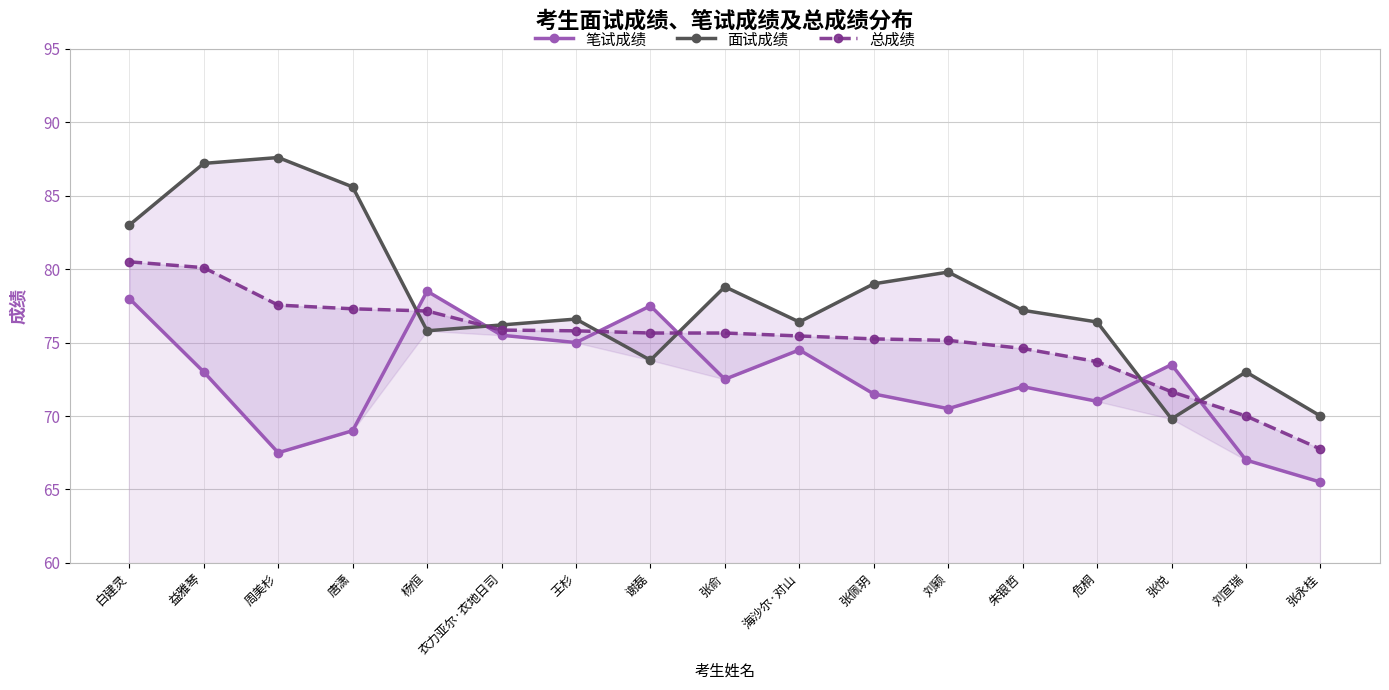

Reading left to right, list all the values displayed in this chart.

笔试成绩: 白建灵=78.0	益雅琴=73.0	周美杉=67.5	唐潇=69.0	杨恒=78.5	衣力亚尔·衣地日司=75.5	王杉=75.0	谢磊=77.5	张俞=72.5	海沙尔·对山=74.5	张佩玥=71.5	刘颖=70.5	朱银哲=72.0	危桐=71.0	张悦=73.5	刘宣瑞=67.0	张永桂=65.5
面试成绩: 白建灵=83.0	益雅琴=87.2	周美杉=87.6	唐潇=85.6	杨恒=75.8	衣力亚尔·衣地日司=76.2	王杉=76.6	谢磊=73.8	张俞=78.8	海沙尔·对山=76.4	张佩玥=79.0	刘颖=79.8	朱银哲=77.2	危桐=76.4	张悦=69.8	刘宣瑞=73.0	张永桂=70.0
总成绩: 白建灵=80.5	益雅琴=80.1	周美杉=77.5	唐潇=77.3	杨恒=77.2	衣力亚尔·衣地日司=75.8	王杉=75.8	谢磊=75.7	张俞=75.7	海沙尔·对山=75.5	张佩玥=75.2	刘颖=75.2	朱银哲=74.6	危桐=73.7	张悦=71.7	刘宣瑞=70.0	张永桂=67.8